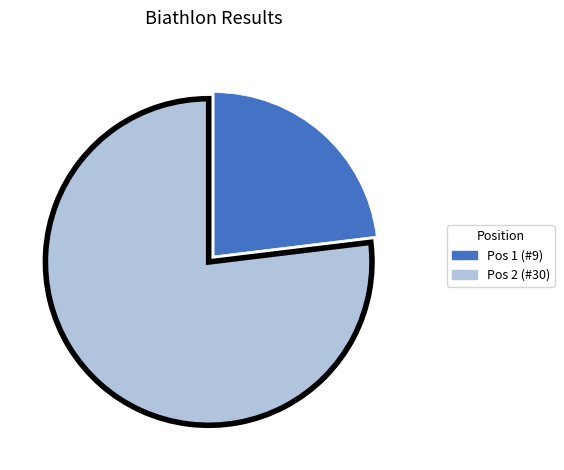

Is there any slice that represents more than half of the pie?

Yes